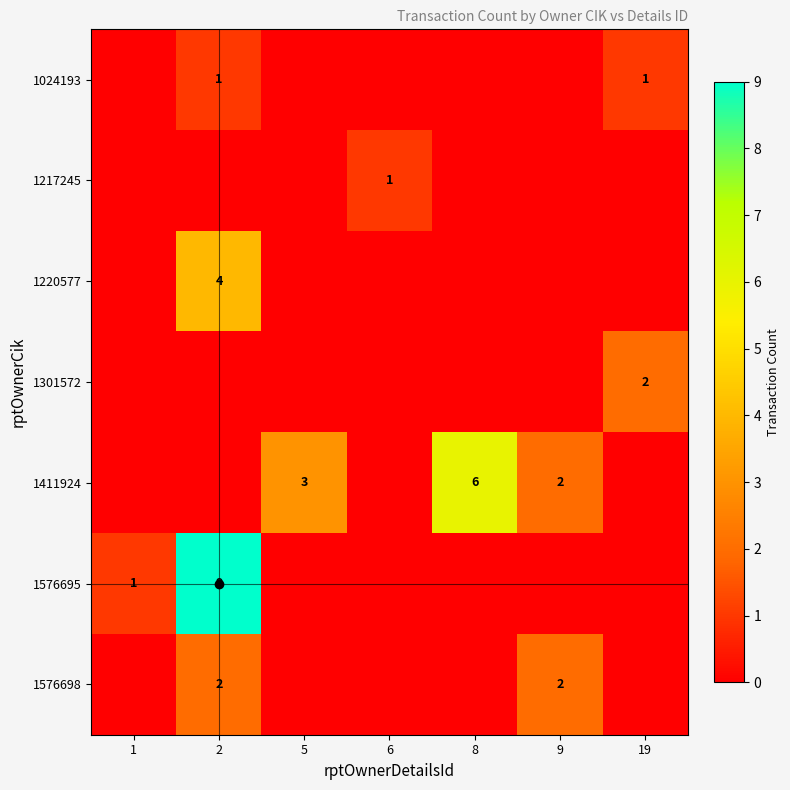

The 1411924 series shows 2 at 9. True or false?

True